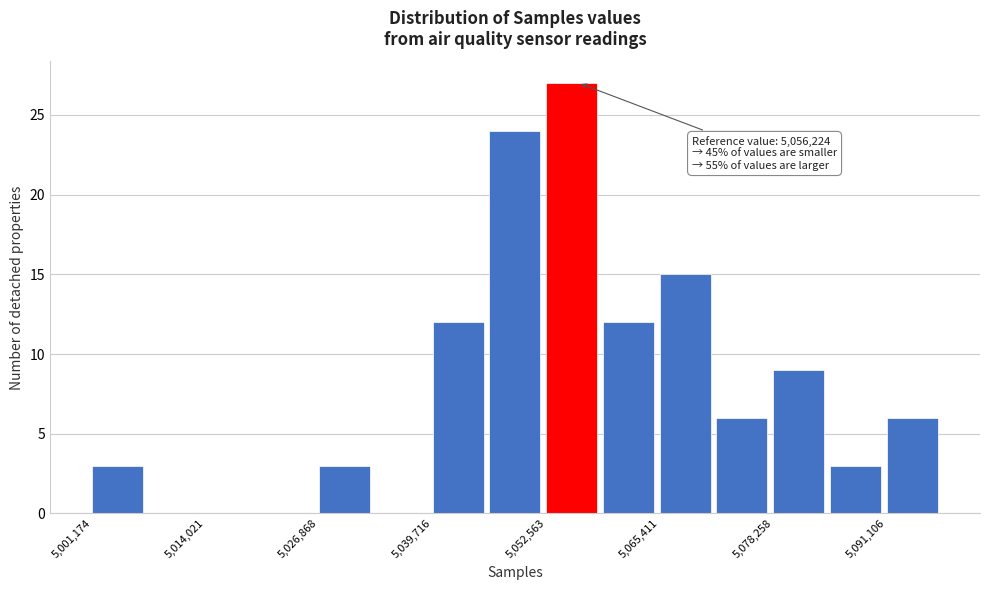

Around what value on the x-axis is the tallest bar? Give the approximate position of its centre, as read against the axis.

5056000